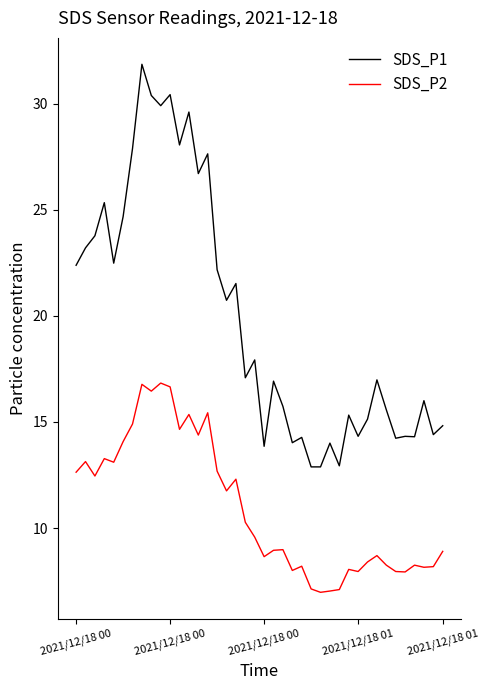

True or false: SDS_P2 and SDS_P1 cross at least once.

False